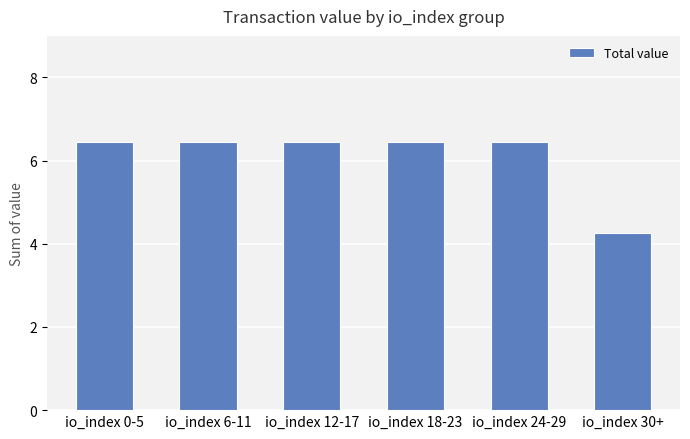

Where is the data nearest to the value 5?

io_index 30+